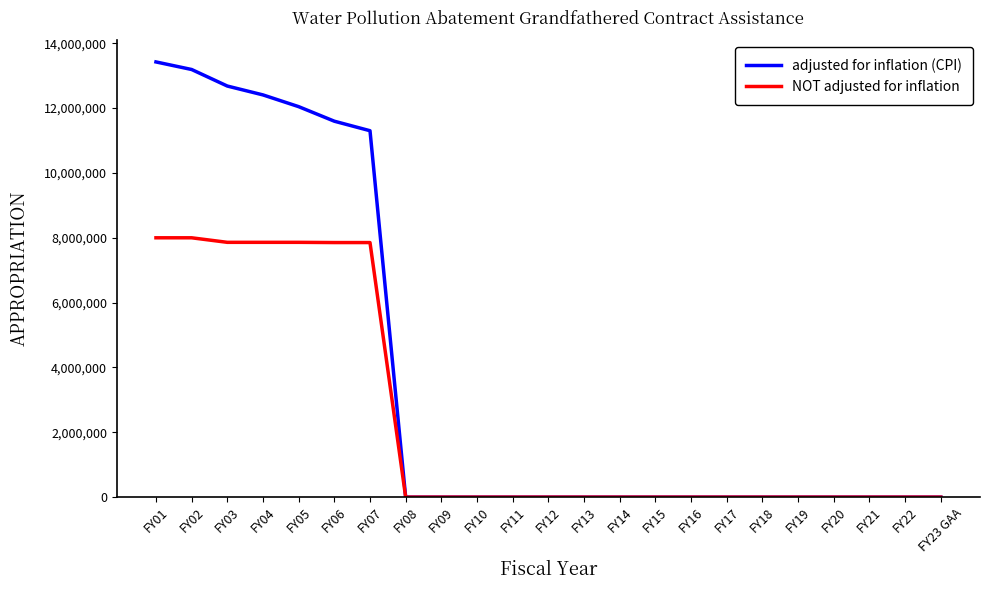

Which series changed the most between FY07 and FY11?

adjusted for inflation (CPI)